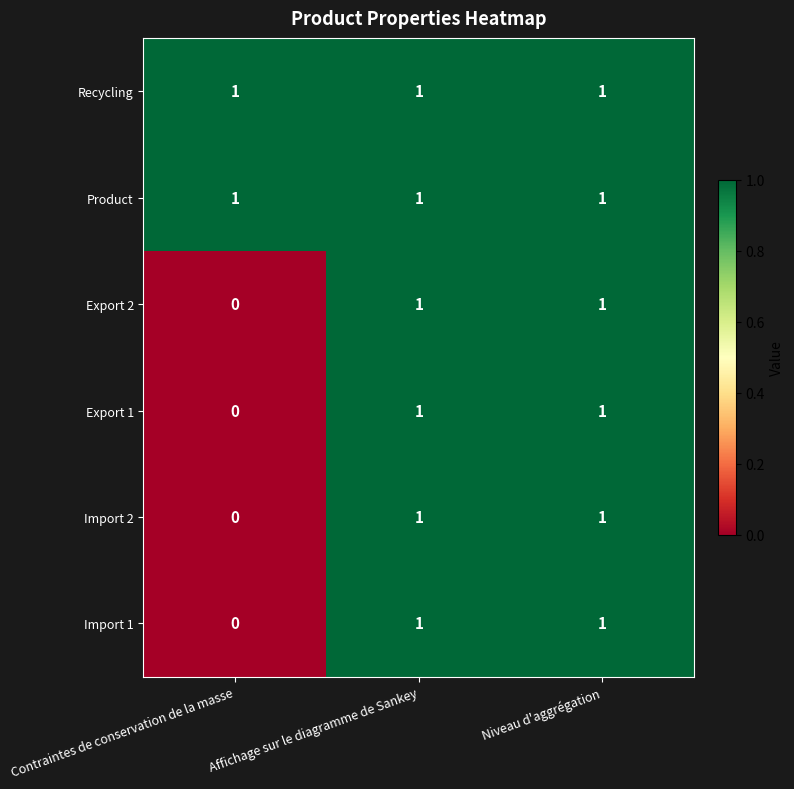

The value of Import 2 at Contraintes de conservation de la masse is 0. True or false?

True